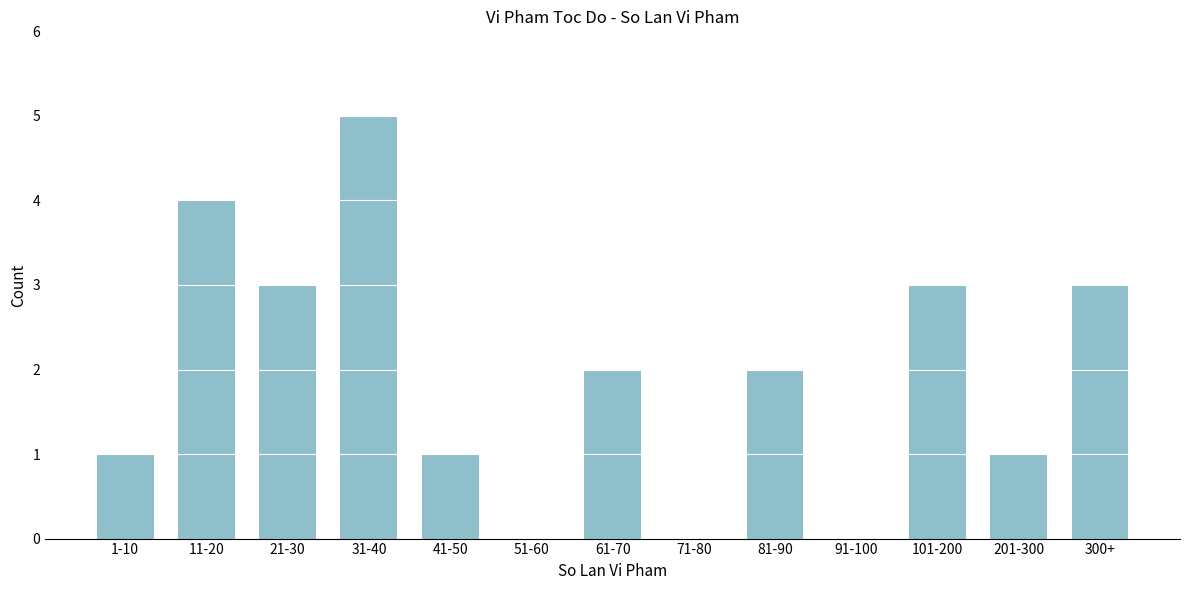

Reading left to right, extract all data points from this chart.

1-10=1	11-20=4	21-30=3	31-40=5	41-50=1	51-60=0	61-70=2	71-80=0	81-90=2	91-100=0	101-200=3	201-300=1	300+=3